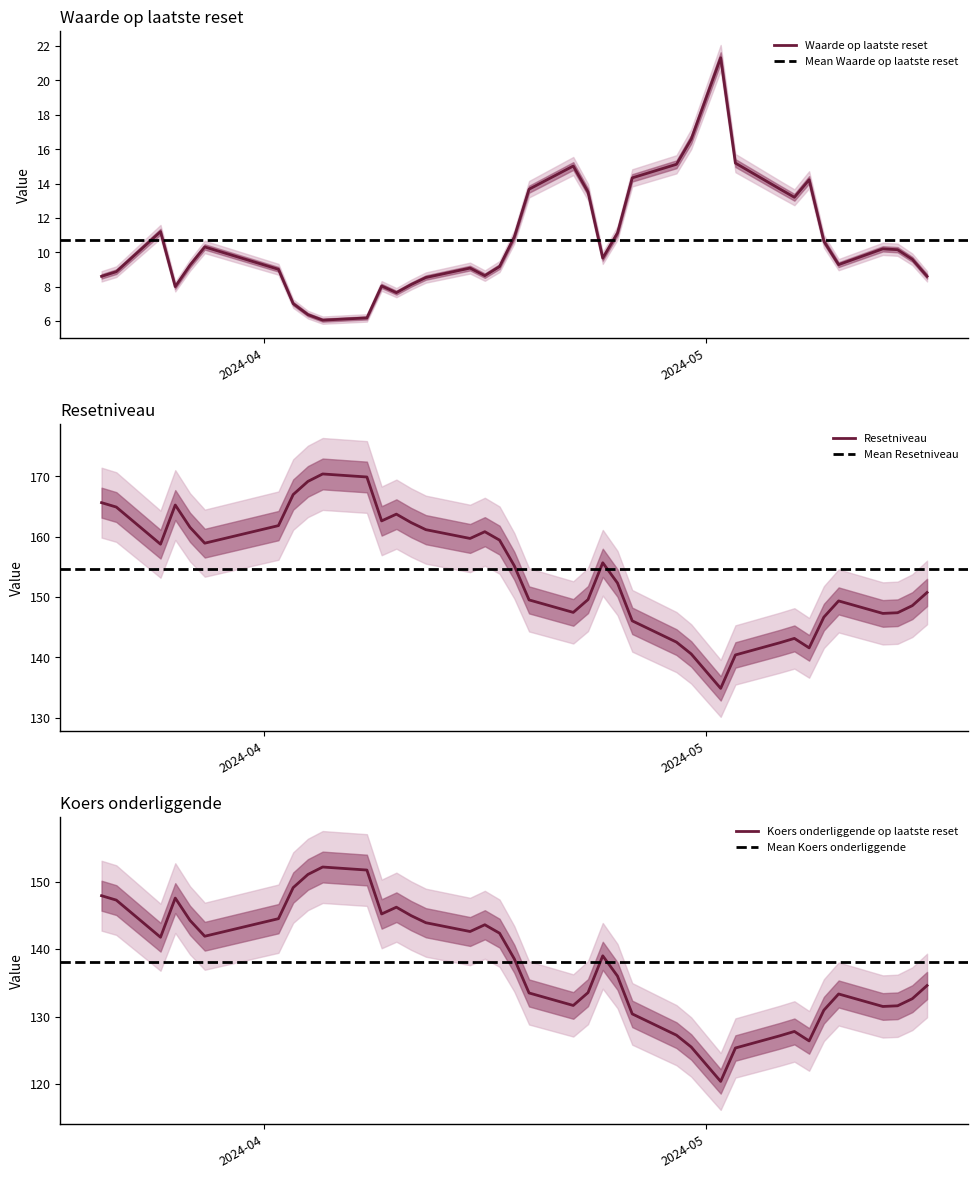

Is it true that Koers onderliggende op laatste reset equals 234.3 at 2024-05-10?

False